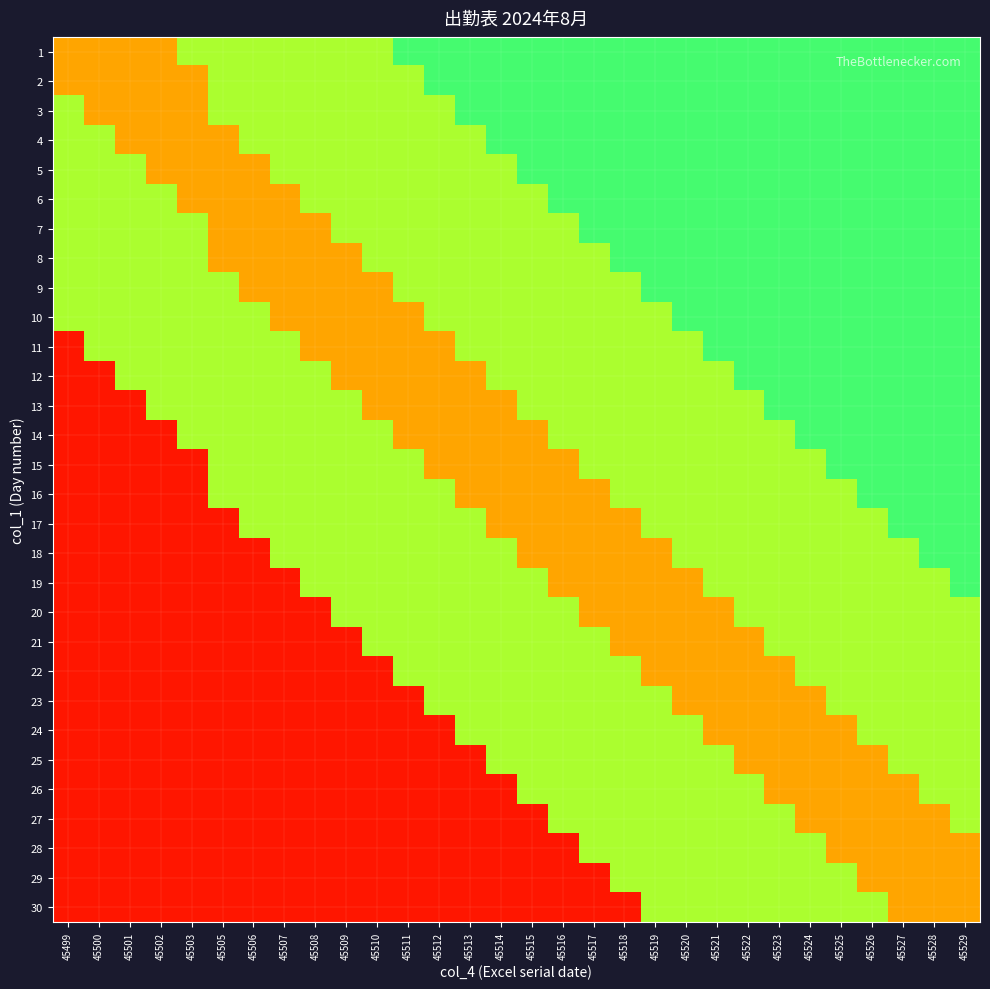

What is the greatest value displayed?

90